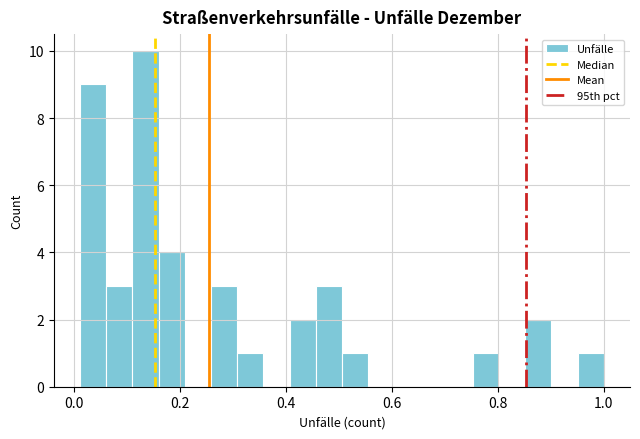

Around what value on the x-axis is the tallest bar? Give the approximate position of its centre, as read against the axis.

0.14